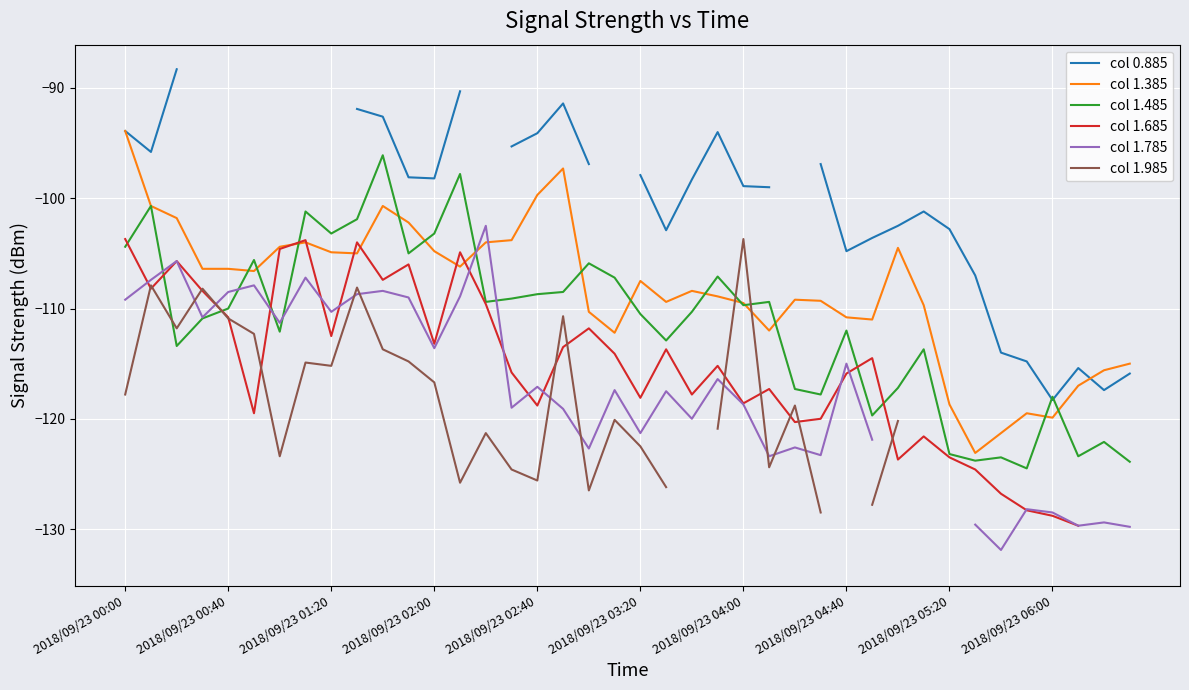

At which category is the sum across all series the highest?

10